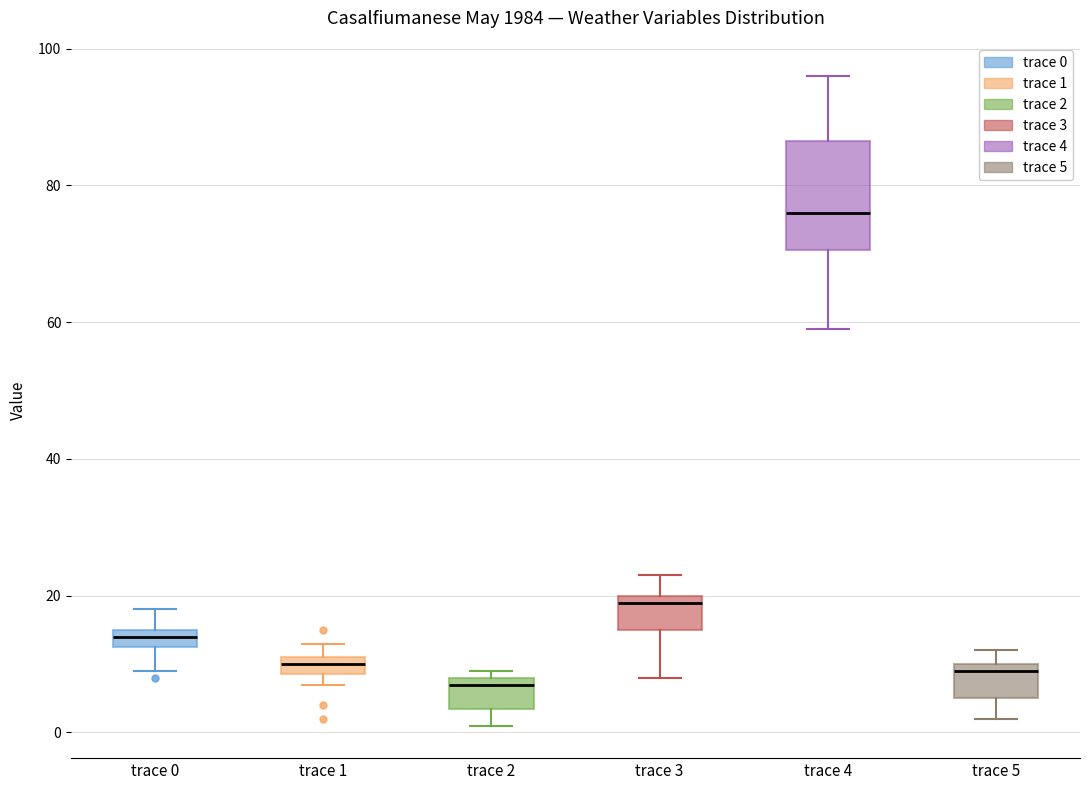

Comparing the boxes themselves (not the whiskers), which one is the tallest?

trace 4